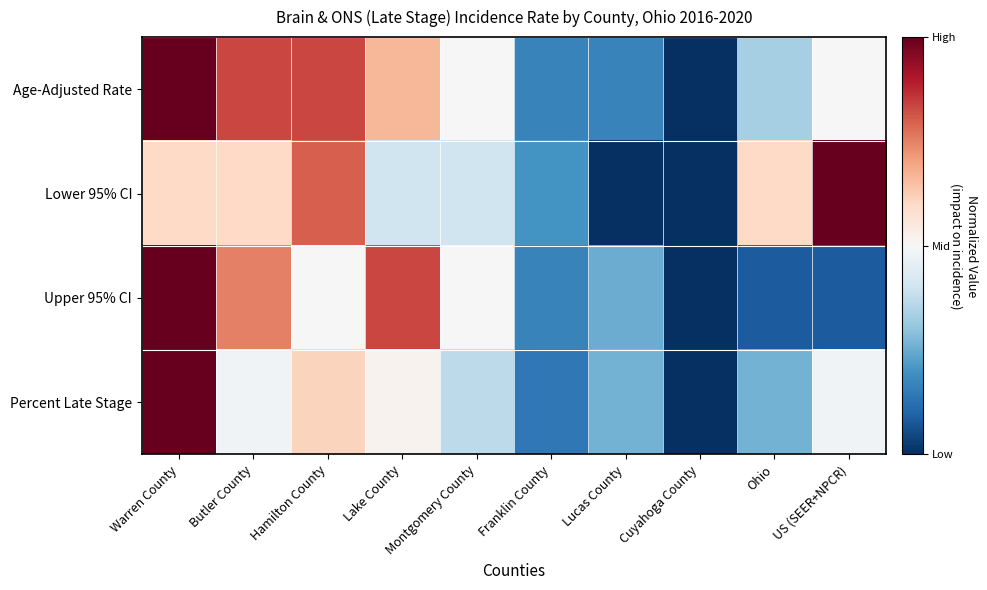

How many data points does each series have?

10